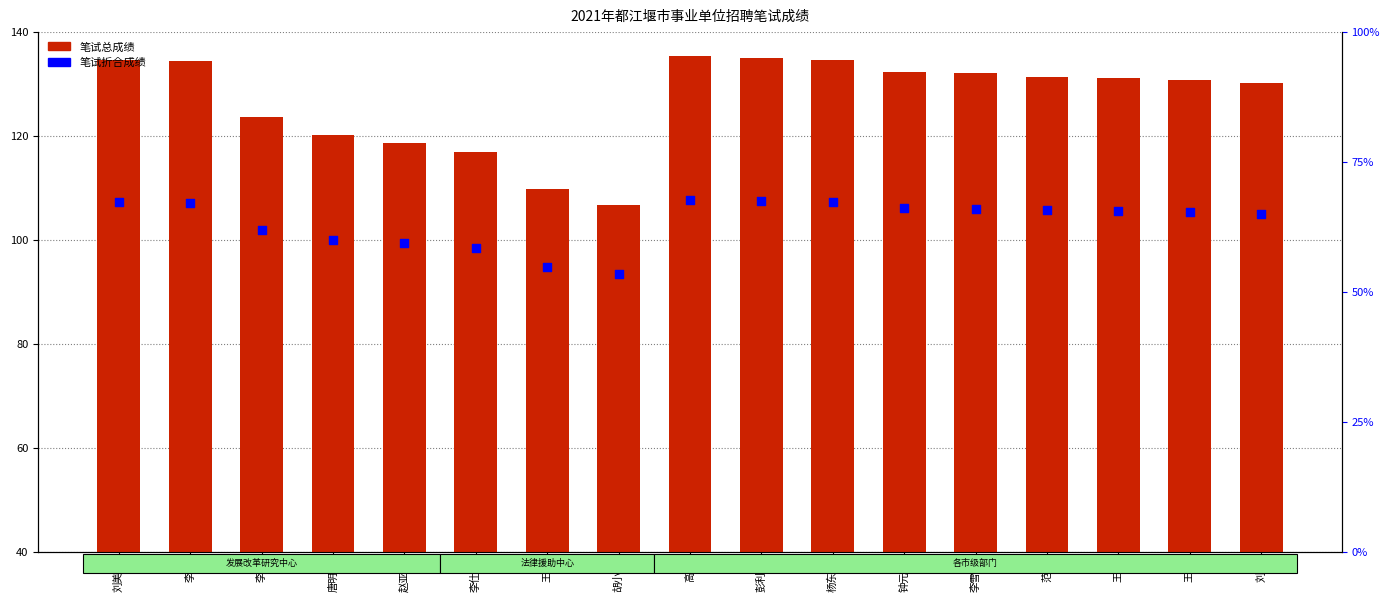

At how many categories does at least one series exceed 128?

11